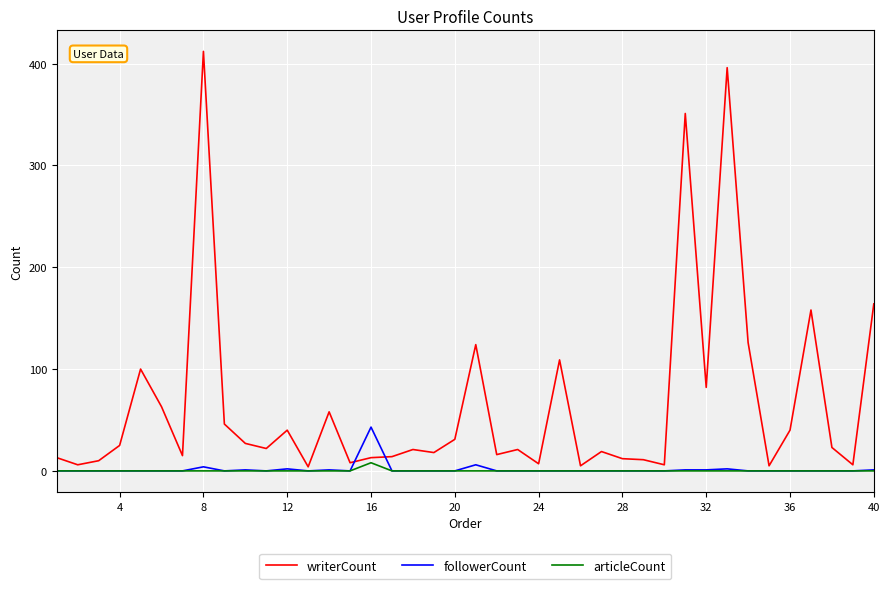

List the series in order of their peak value, highest first.

writerCount, followerCount, articleCount